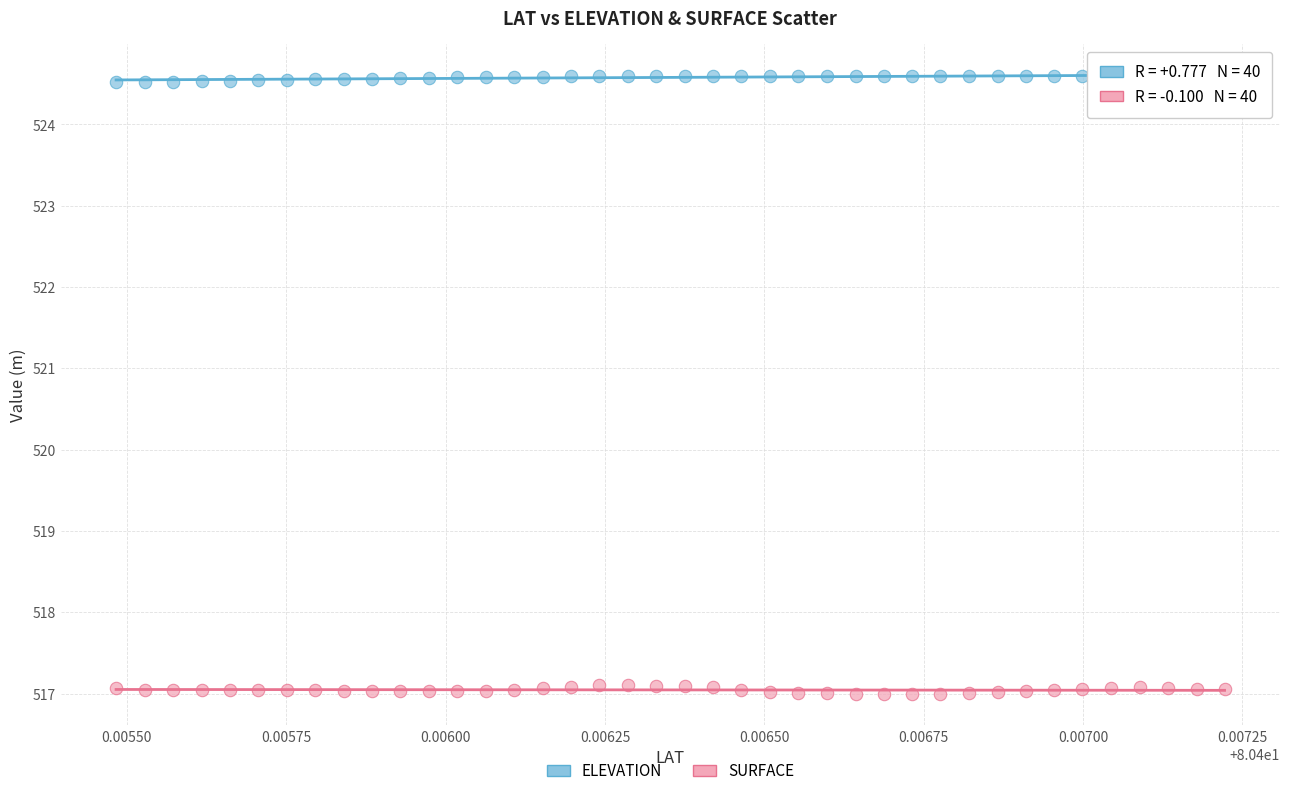

Which series reaches the minimum Y coordinate?

SURFACE